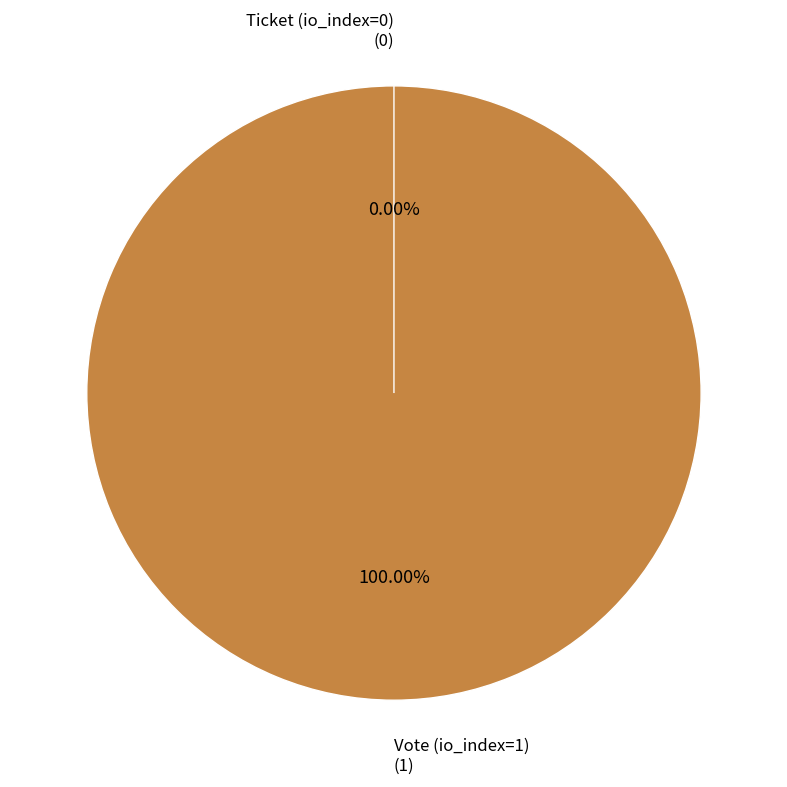

Rank the categories by value from highest to lowest.

Vote (io_index=1), Ticket (io_index=0)